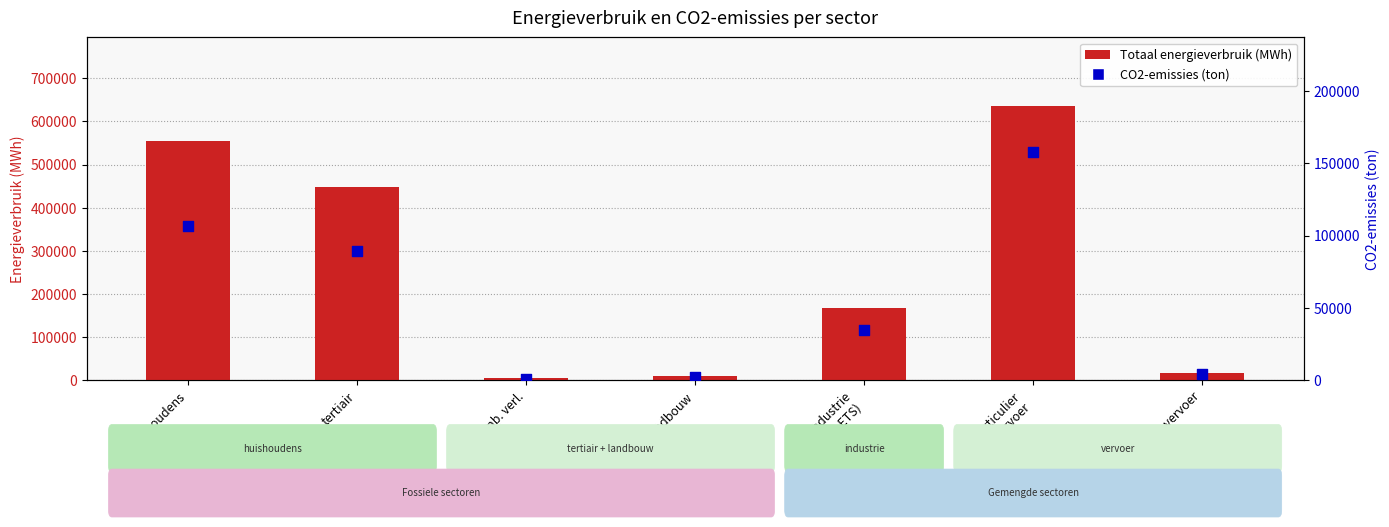

What are all the series names shown in the legend?

Totaal energieverbruik (MWh), CO2-emissies (ton)